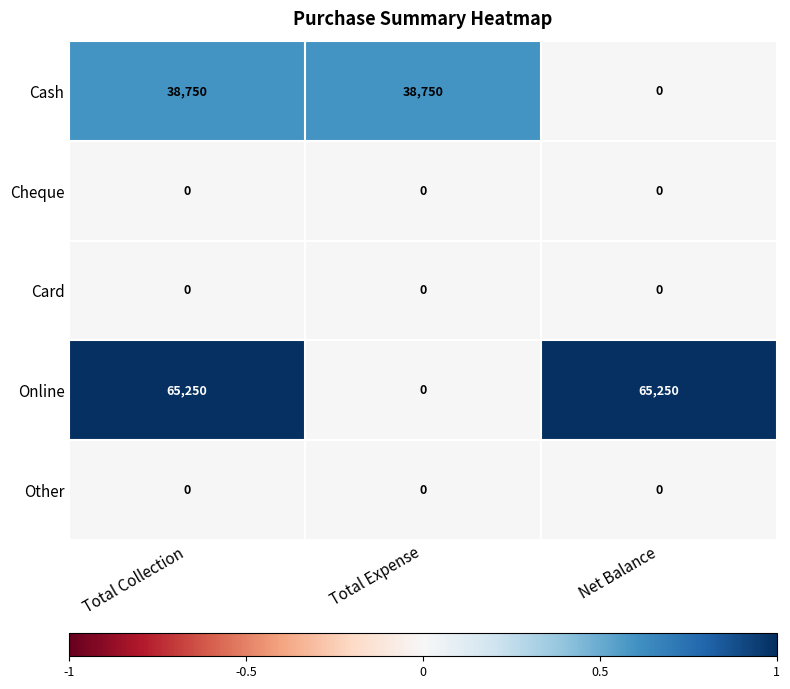

Reading left to right, what are all the values shown in this chart?

Cash: Total Collection=38750	Total Expense=38750	Net Balance=0
Cheque: Total Collection=0	Total Expense=0	Net Balance=0
Card: Total Collection=0	Total Expense=0	Net Balance=0
Online: Total Collection=65250	Total Expense=0	Net Balance=65250
Other: Total Collection=0	Total Expense=0	Net Balance=0